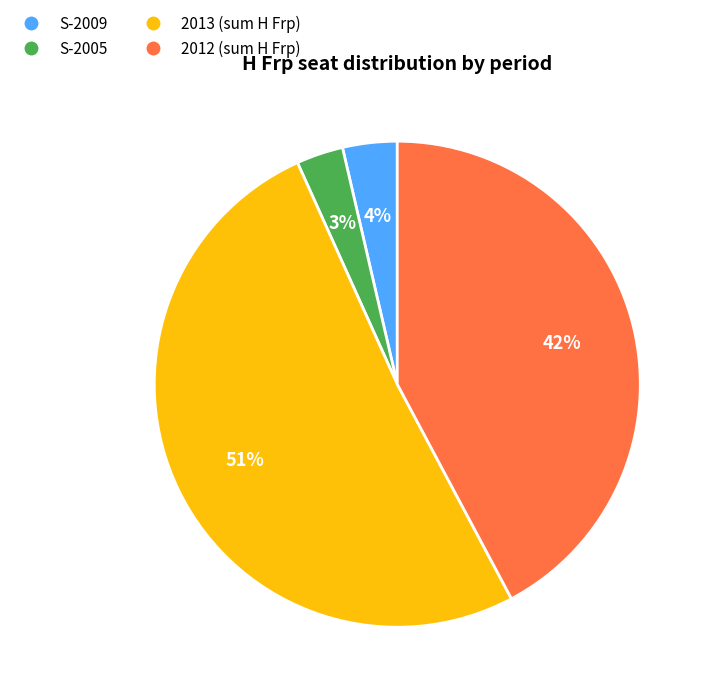

How many slices are in this pie chart?

4